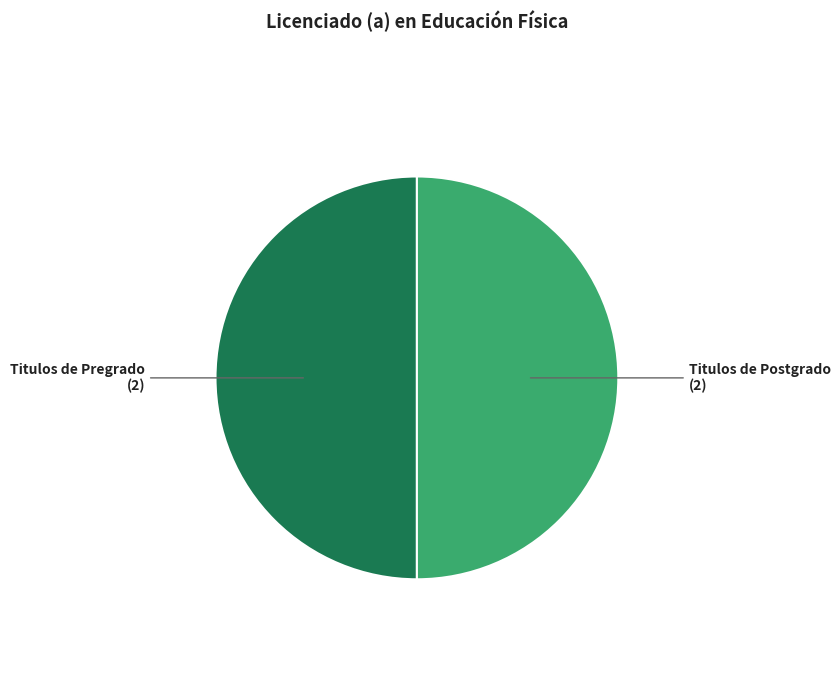

How many segments does this pie chart have?

2